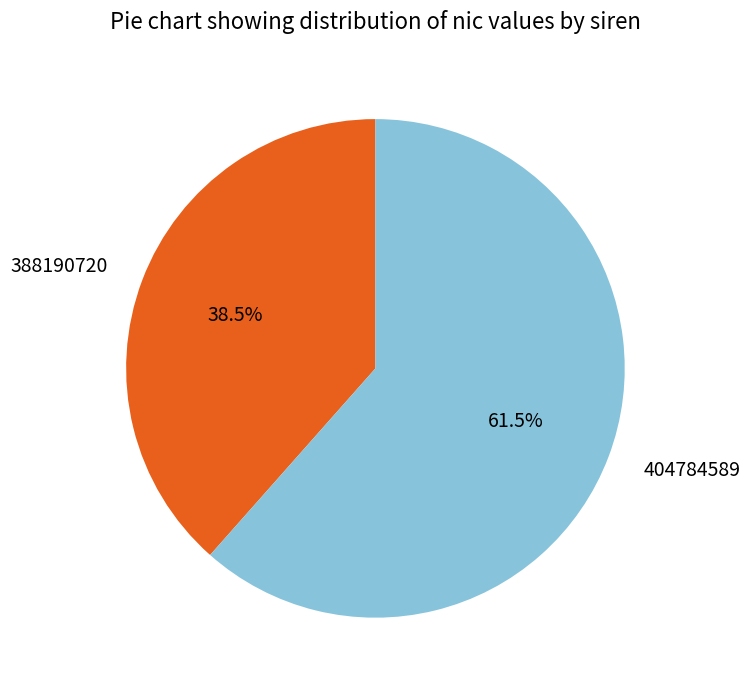

Is the sum of 404784589 and 388190720 greater than half?

Yes